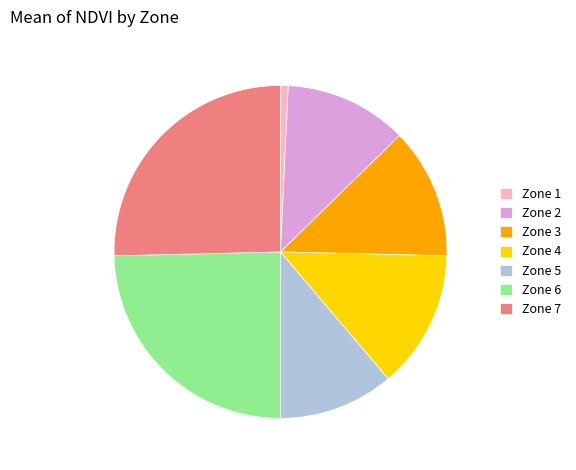

The Zone 7 slice represents 25% of the pie. True or false?

True